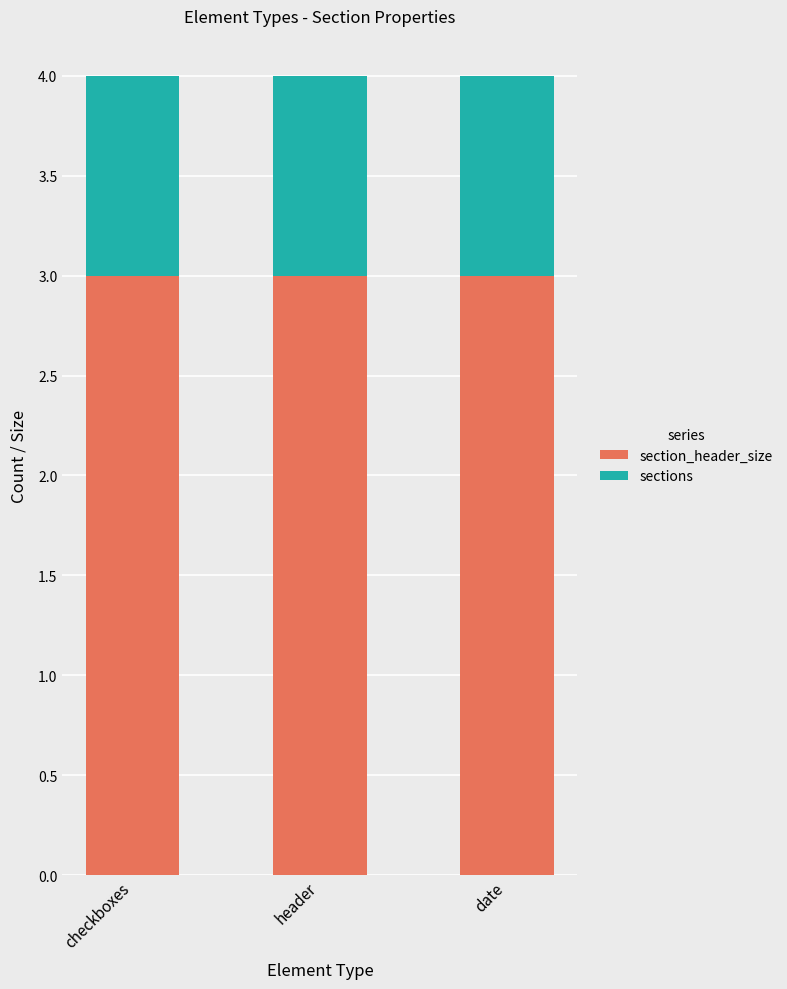

What is the highest value of the section_header_size series?

3